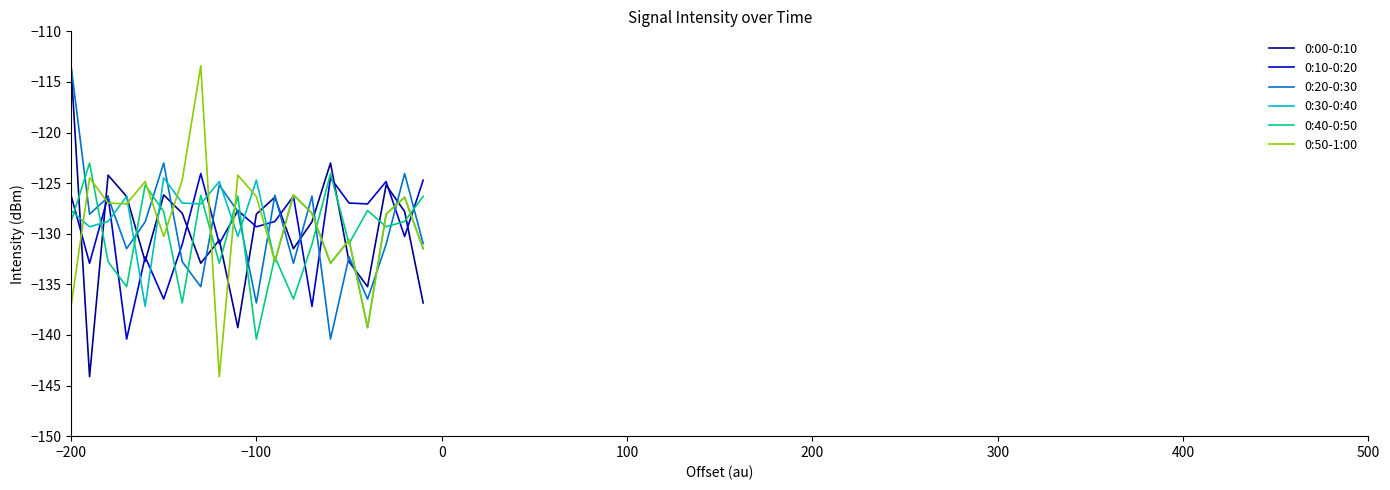

Which series ends up on top after the final intersection of 0:00-0:10 and 0:40-0:50?

0:40-0:50